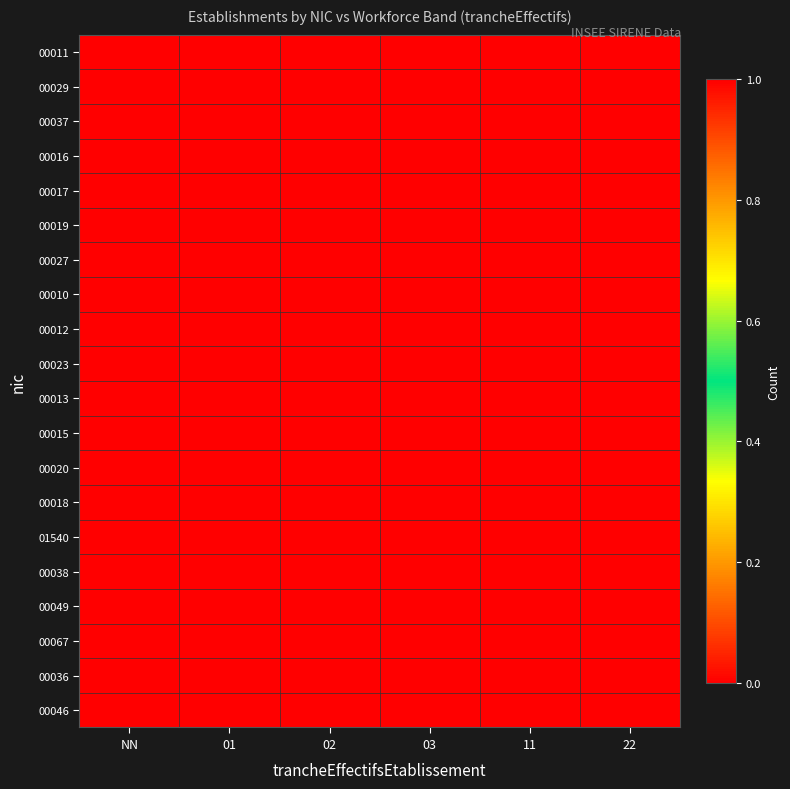

At how many categories does at least one series exceed 0?

6